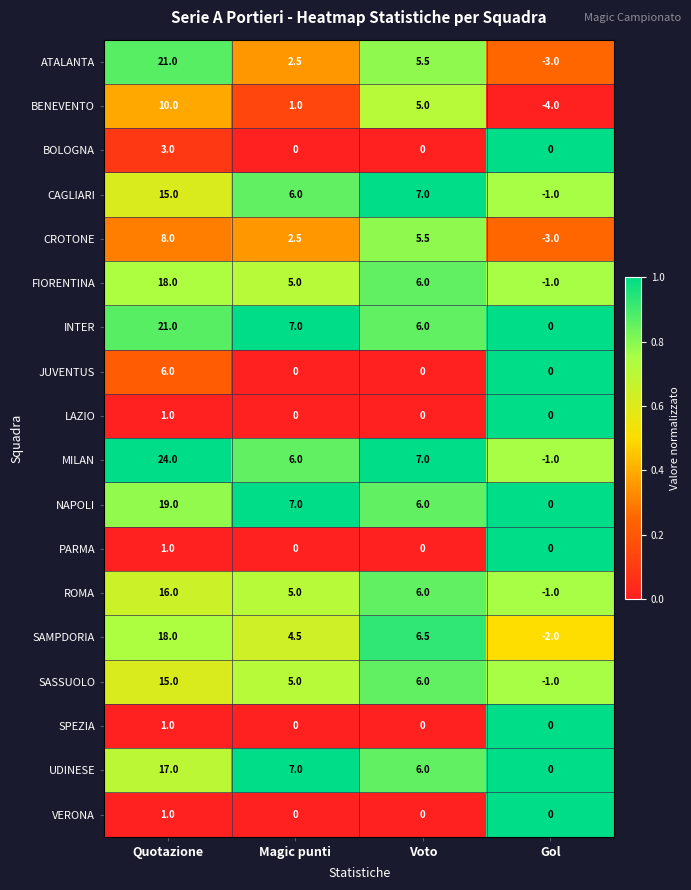

What is the difference between the highest and lowest values at Magic punti?

7.0